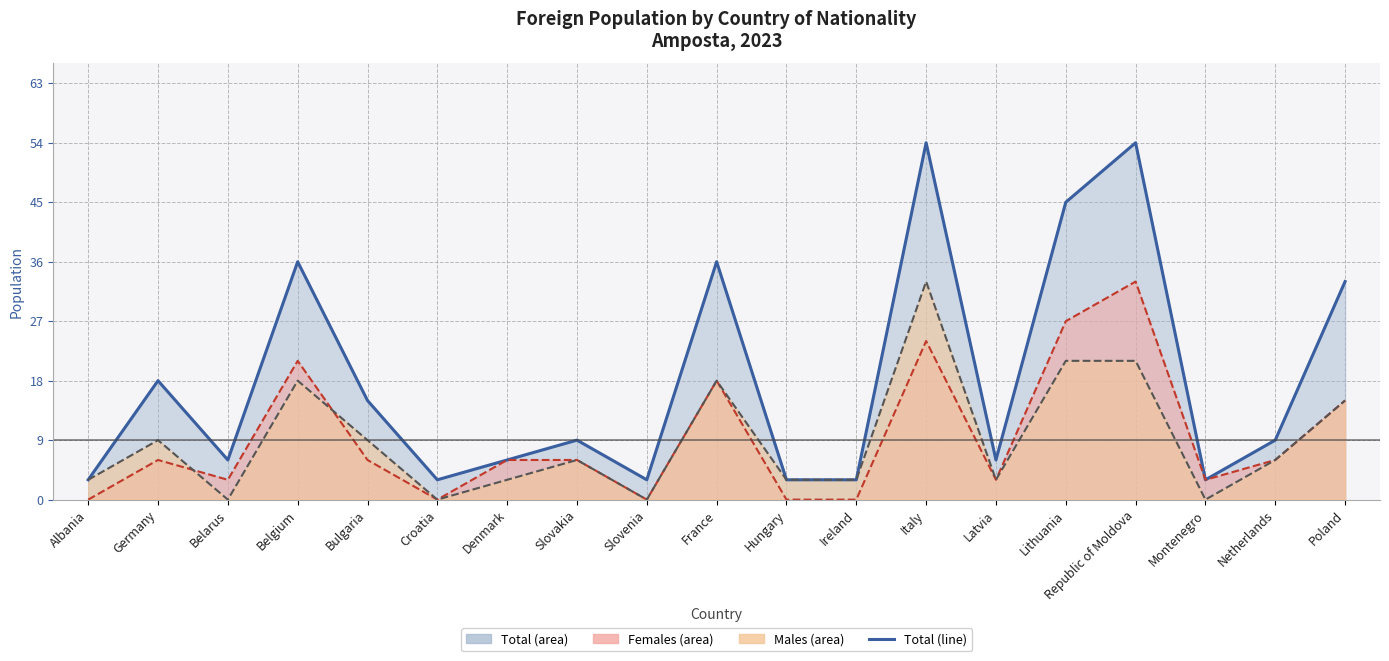

Does the chart display data point markers on the line(s)?

No